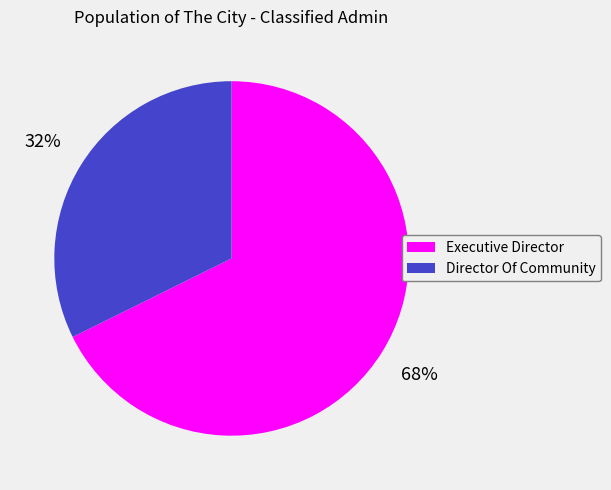

Do Executive Director and Director Of Community together represent more than half of the pie?

Yes